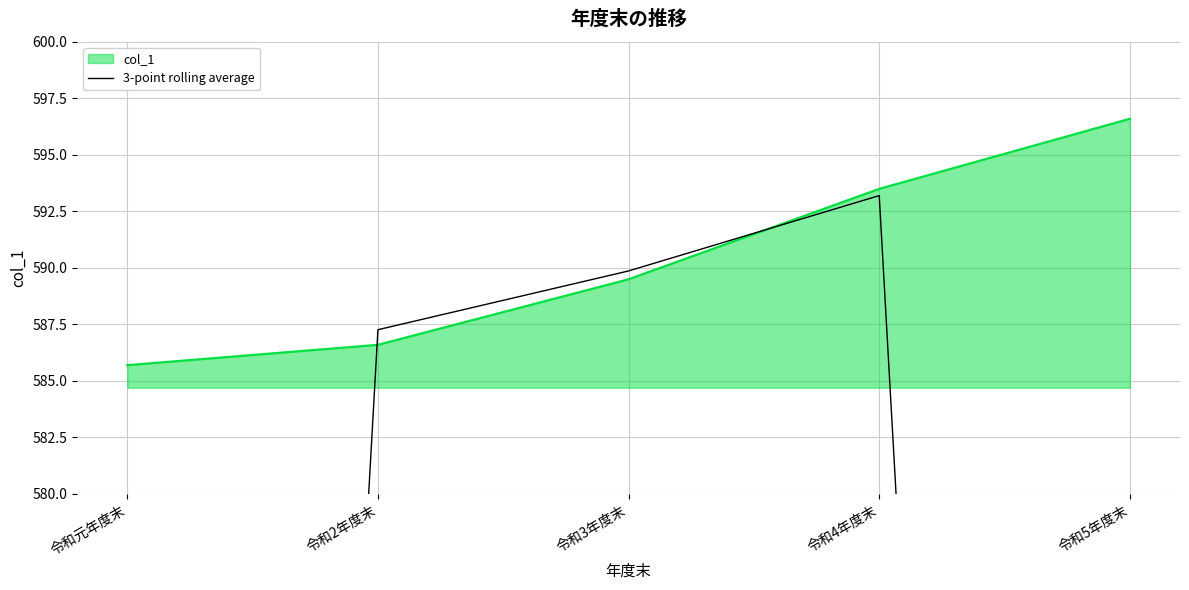

How many interior local peaks (higher than both neighbors) does the data have?

1